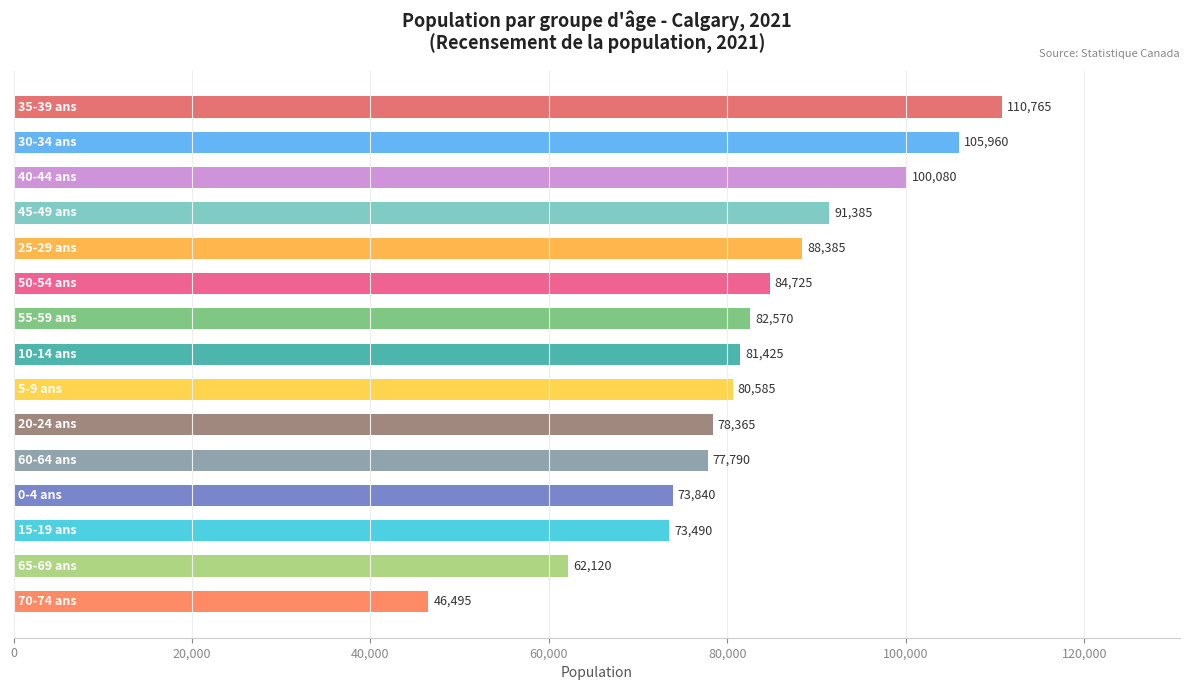

What is the difference between the second highest and second lowest values?

43840